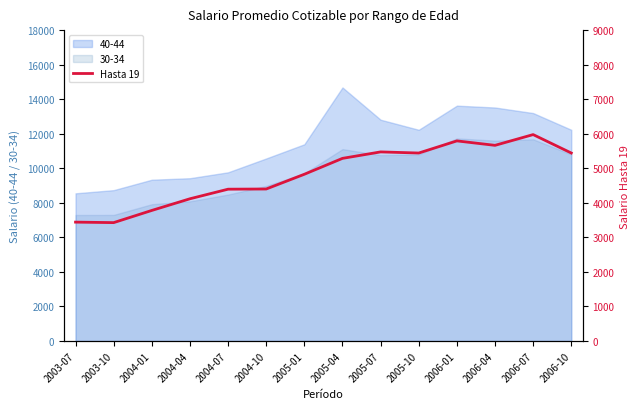

Reading left to right, transcribe all the data shown in this chart.

2003-07=3441.5	2003-10=3427.2	2004-01=3780.0	2004-04=4117.7	2004-07=4395.0	2004-10=4400.5	2005-01=4827.1	2005-04=5287.3	2005-07=5474.2	2005-10=5441.9	2006-01=5793.1	2006-04=5664.3	2006-07=5975.6	2006-10=5441.9